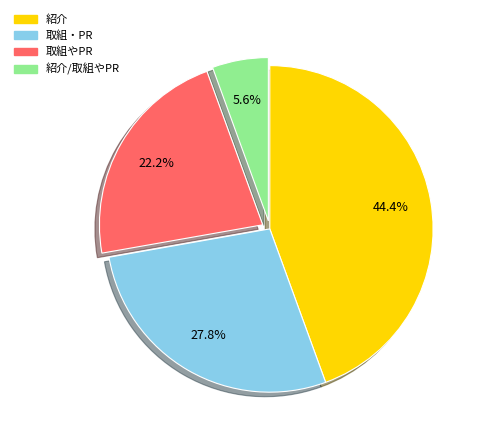

How many slices are in this pie chart?

4